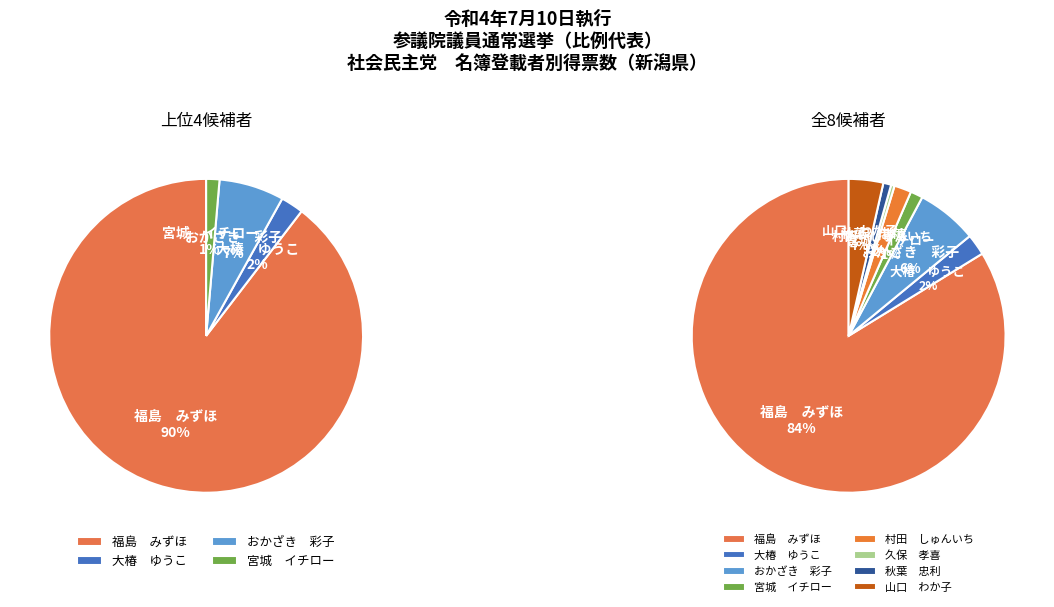

Rank the categories by value from lowest to highest.

久保　孝喜, 秋葉　忠利, 宮城　イチロー, 村田　しゅんいち, 大椿　ゆうこ, 山口　わか子, おかざき　彩子, 福島　みずほ